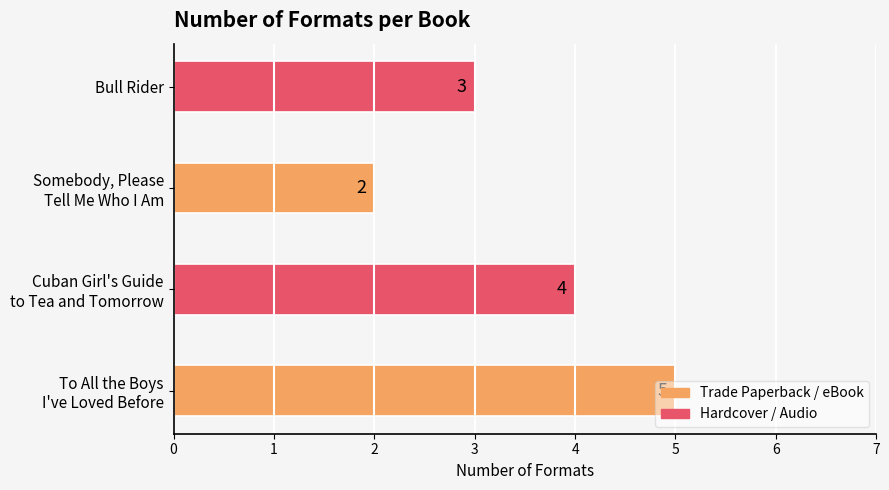

Does the chart contain stacked bars?

No